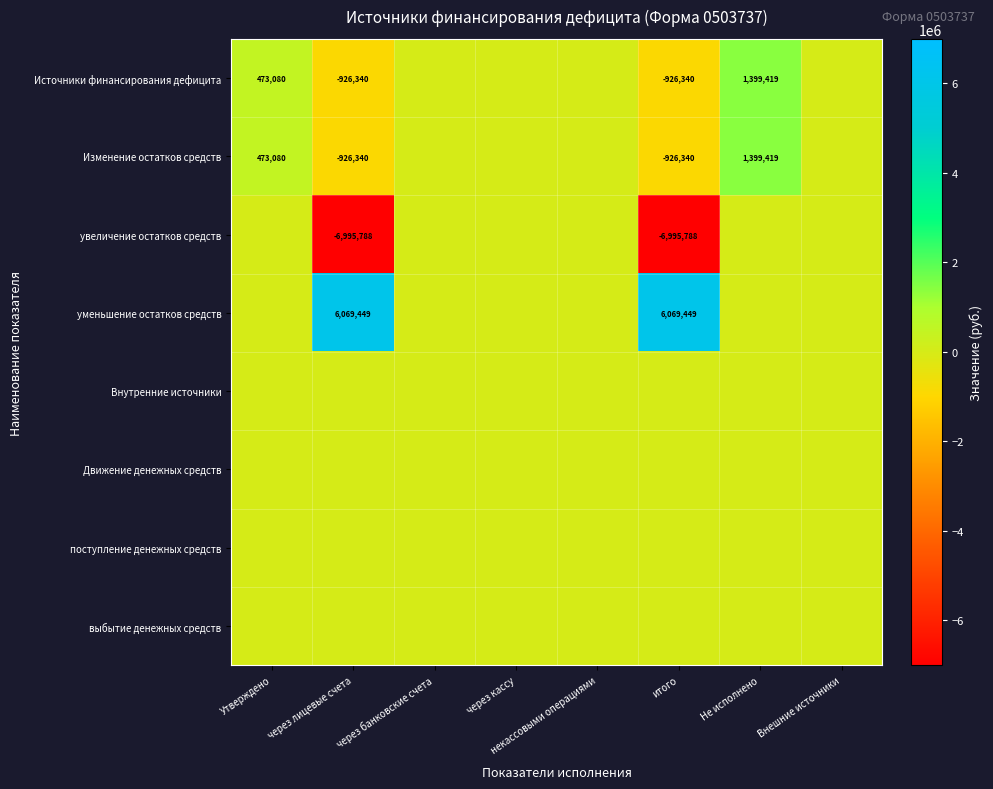

Is the value of увеличение остатков средств at через лицевые счета greater than the value of Источники финансирования дефицита at итого?

No